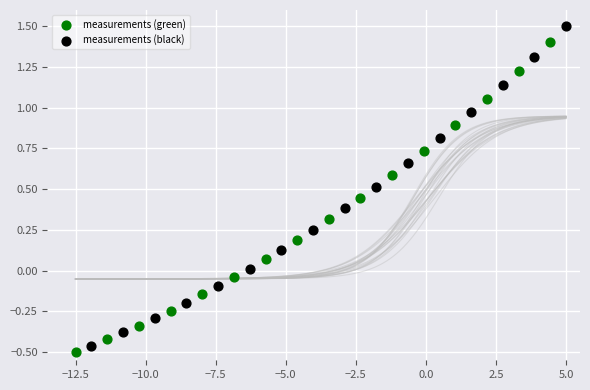

Which series has the widest spread of Y values?

measurements (black)